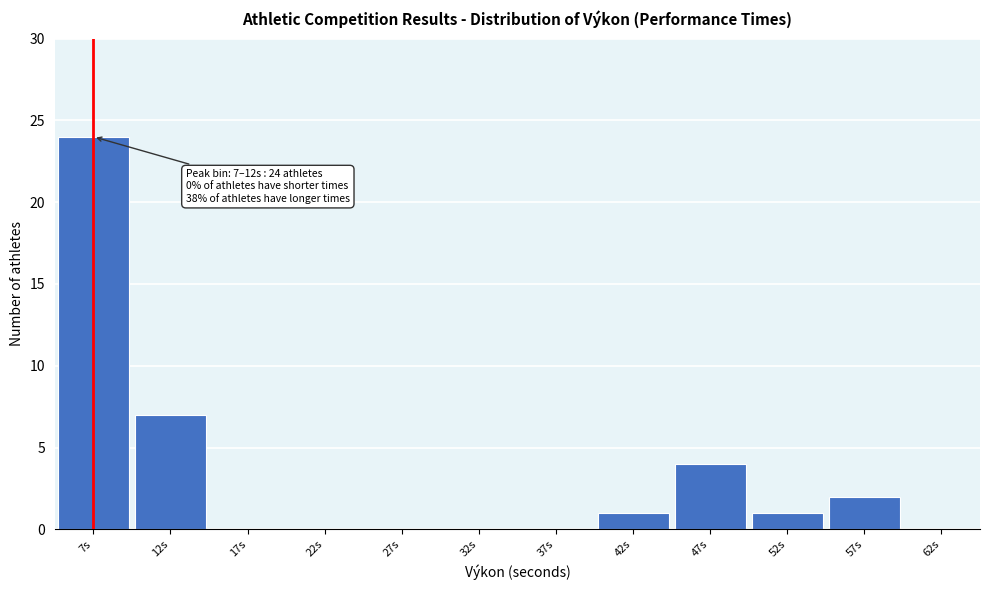

Reading left to right, list all the values displayed in this chart.

7s=24	12s=7	17s=0	22s=0	27s=0	32s=0	37s=0	42s=1	47s=4	52s=1	57s=2	62s=0